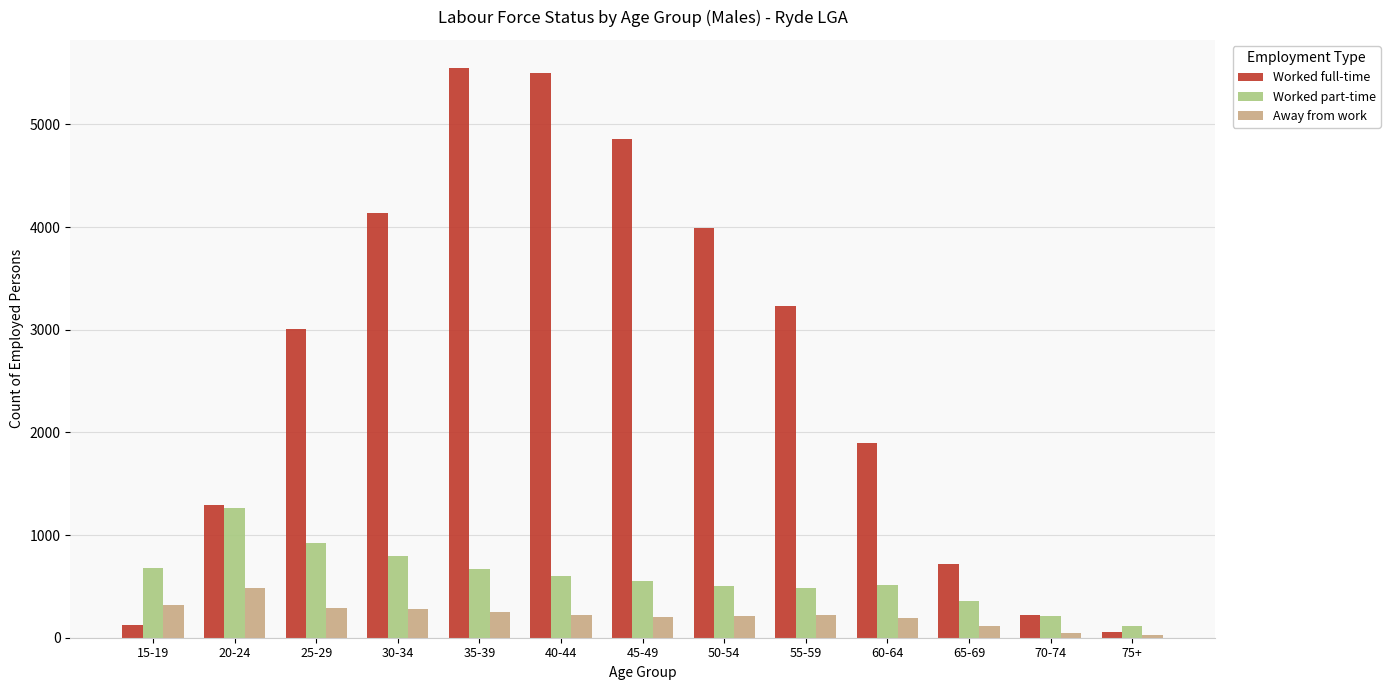

How many groups of bars are there?

13